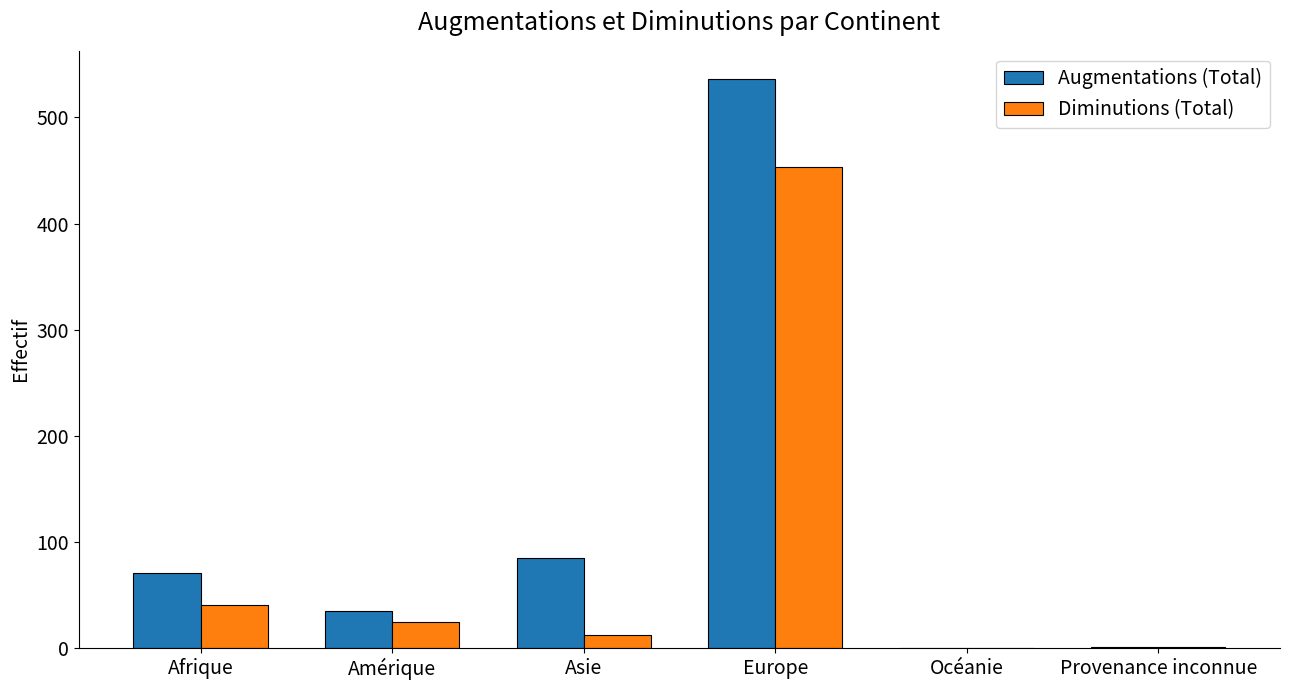

What is the sum of all Augmentations (Total) values?

728